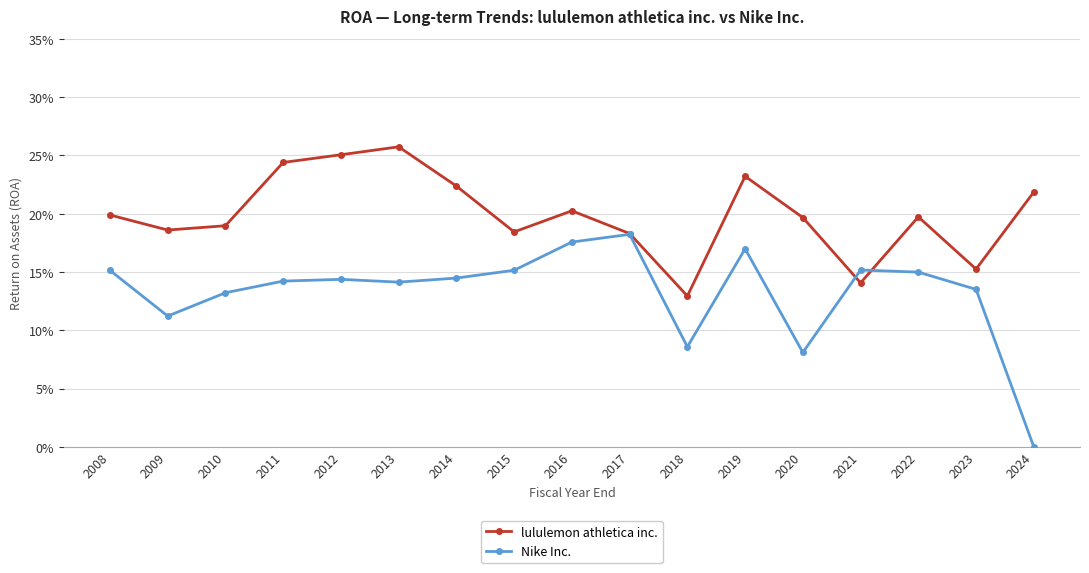

Does the chart display data point markers on the line(s)?

Yes